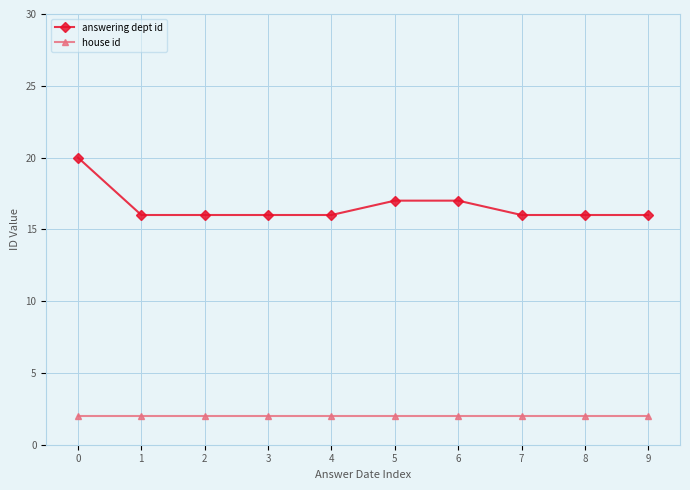

Is the value of house id at 9 greater than the value of answering dept id at 0?

No